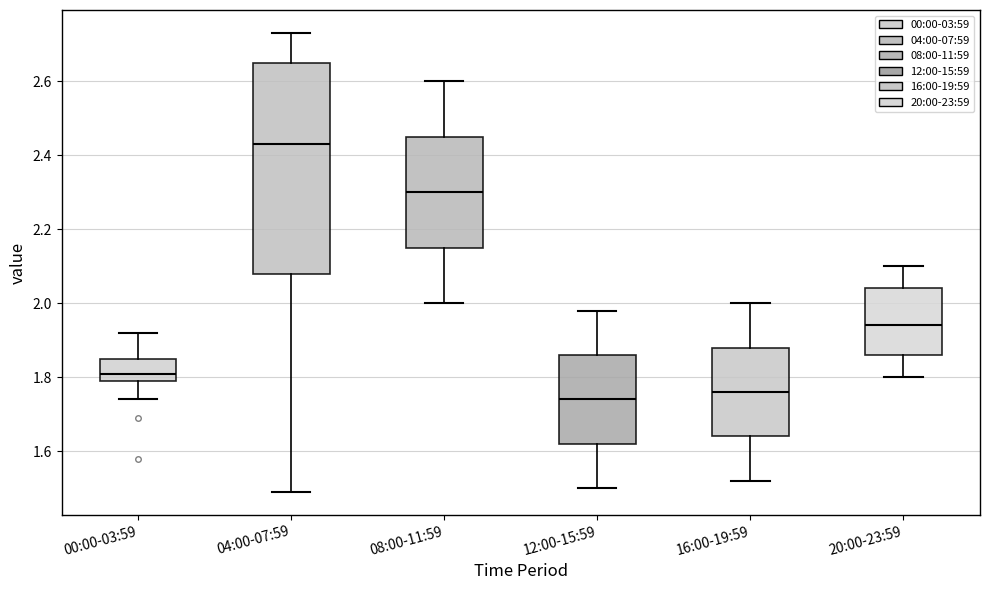

Comparing the boxes themselves (not the whiskers), which one is the tallest?

04:00-07:59